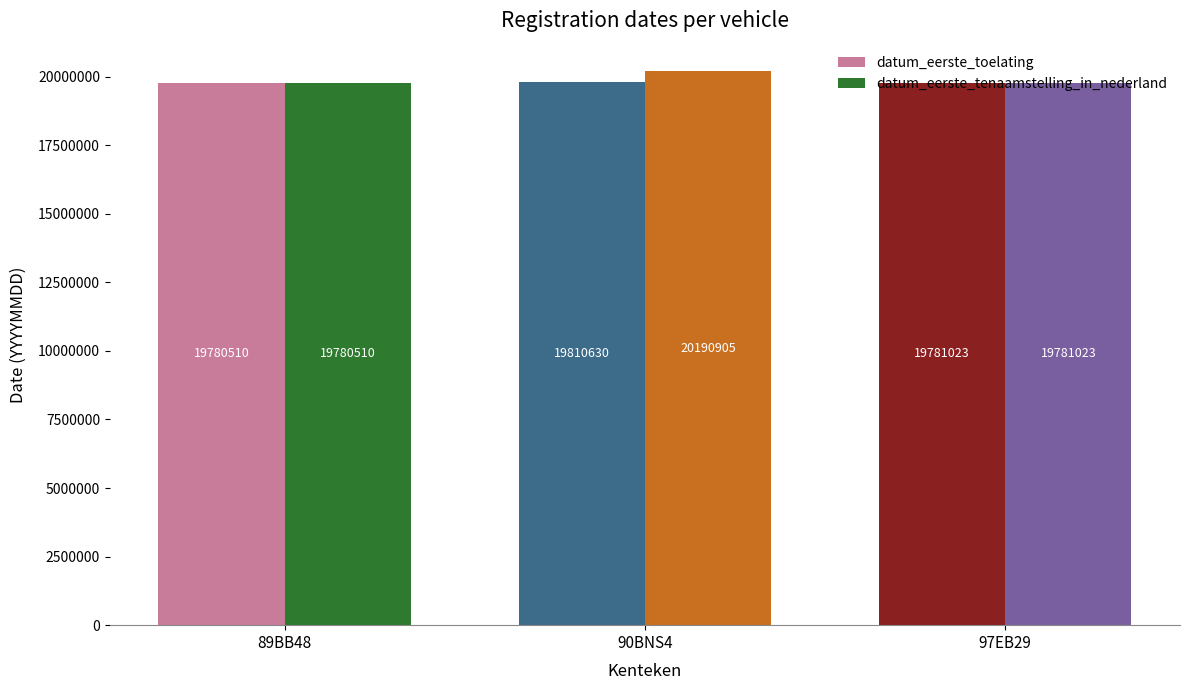

Which series changed the most between 89BB48 and 90BNS4?

datum_eerste_tenaamstelling_in_nederland